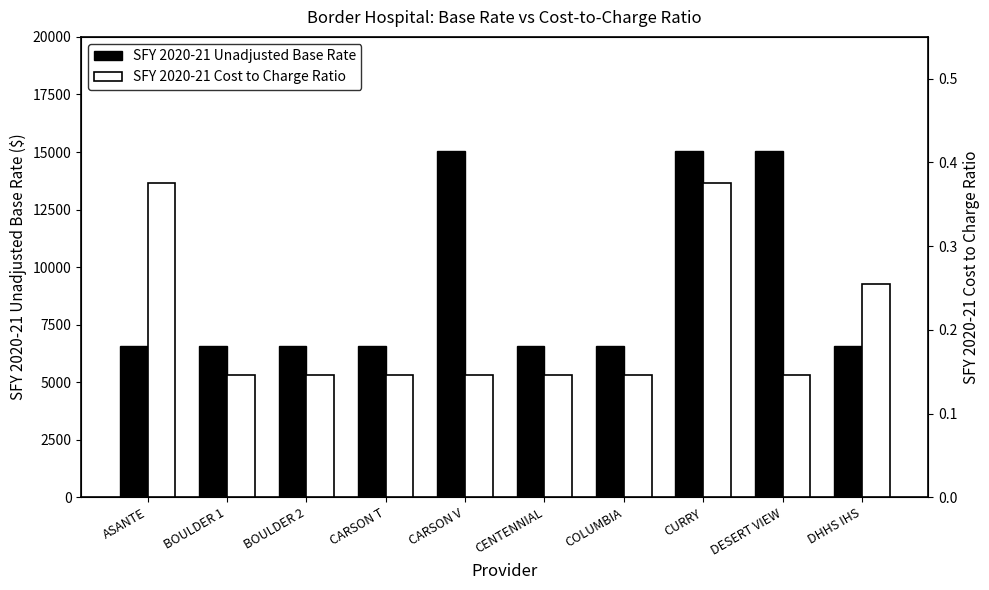

How many data points in SFY 2020-21 Unadjusted Base Rate are above 6596?

3